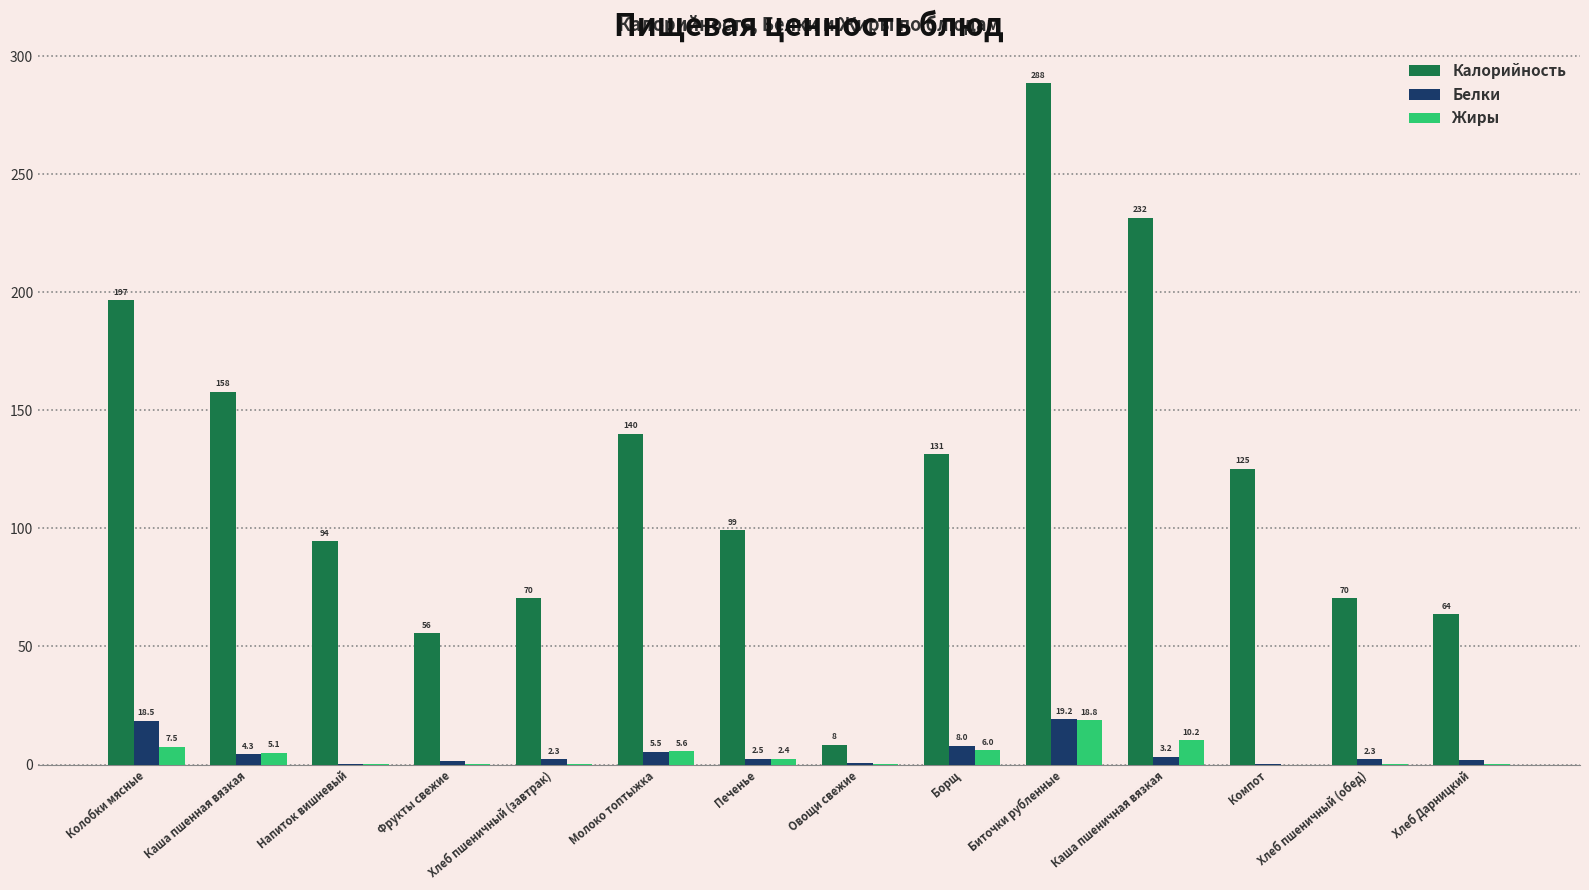

What is the sum of the Белки values at Биточки рубленные and Хлеб Дарницкий?

21.2